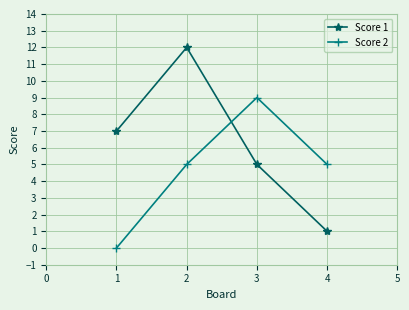

What is the value of the Score 2 point at the 4th from the left?

5